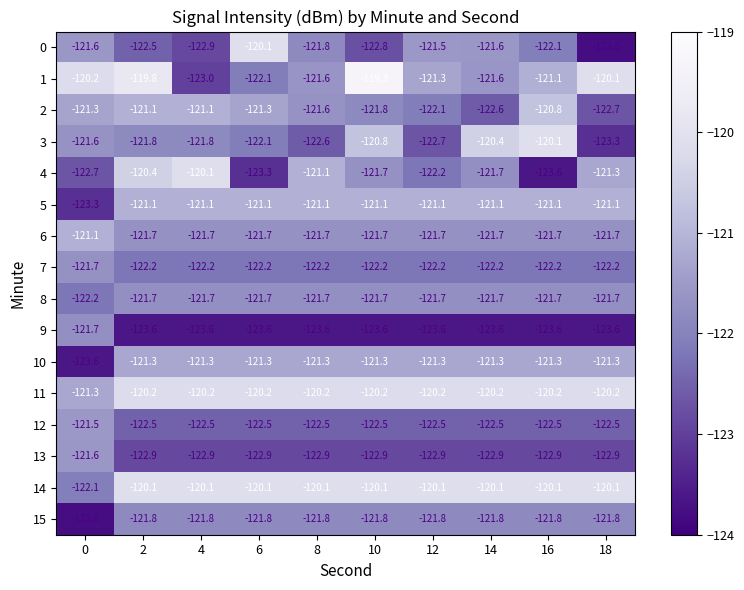

What is the spread (max minus min) of values at 14?

3.5